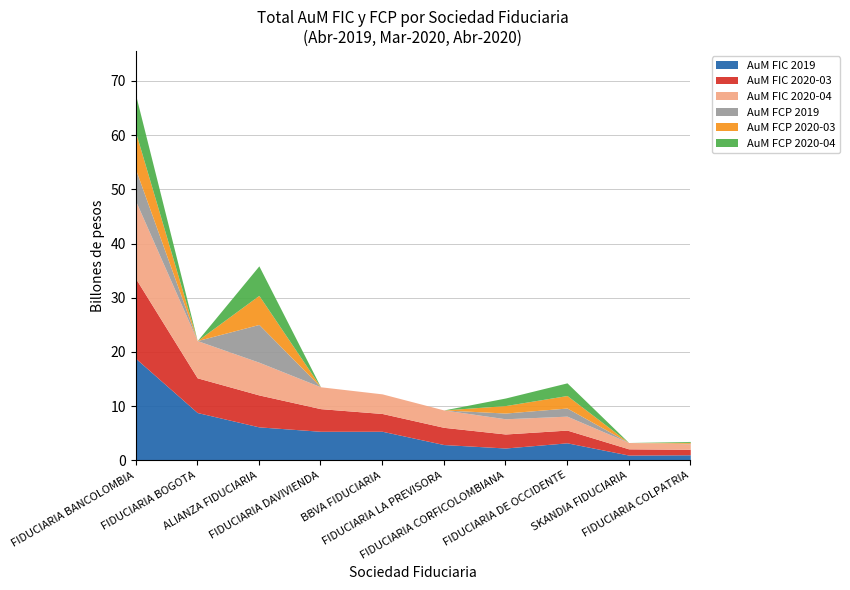

What is the value of the AuM FIC 2020-03 point at the 5th from the left?

3281377.6